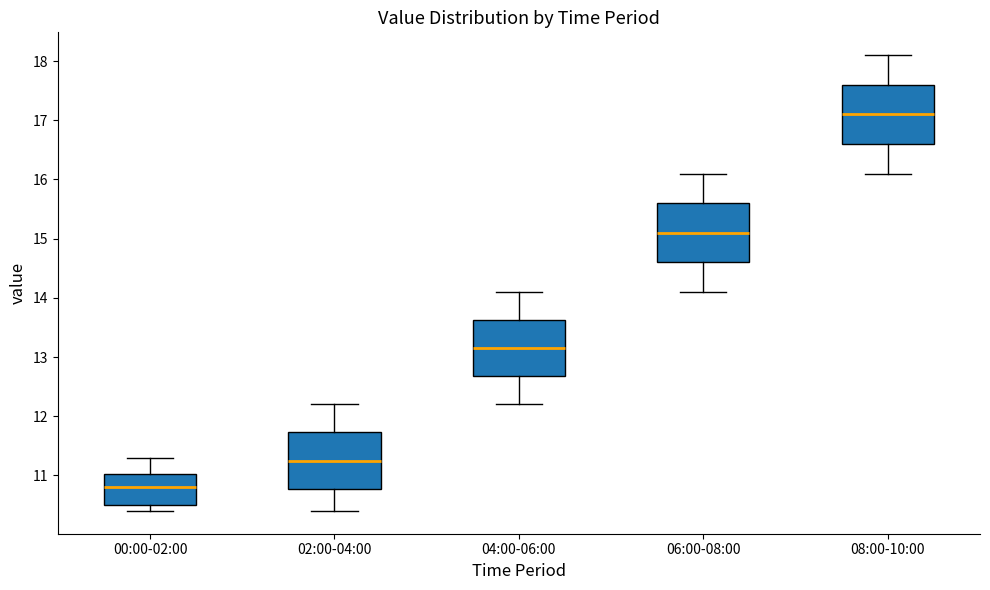

Which box has the highest median line?

08:00-10:00